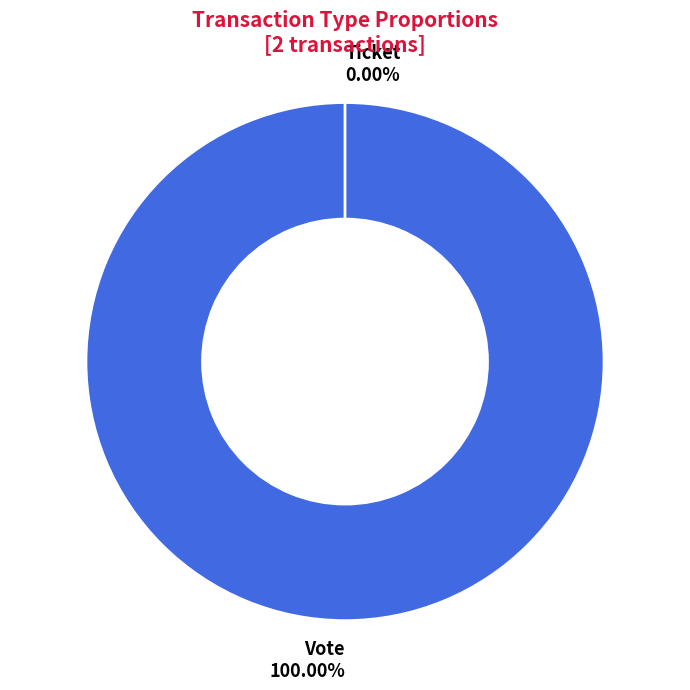

Does Vote account for over 50% of the chart?

Yes